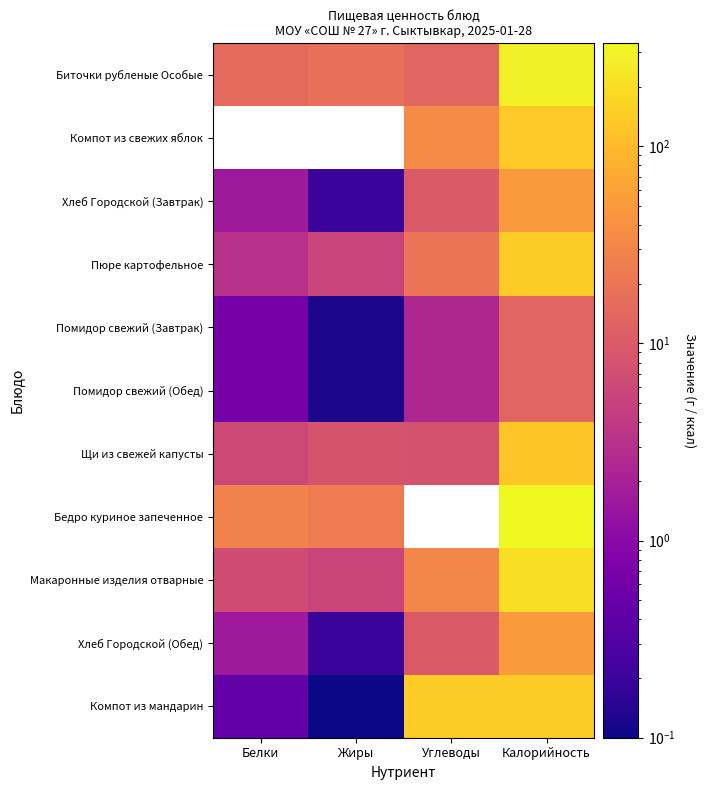

Count the number of categories in the chart.

4